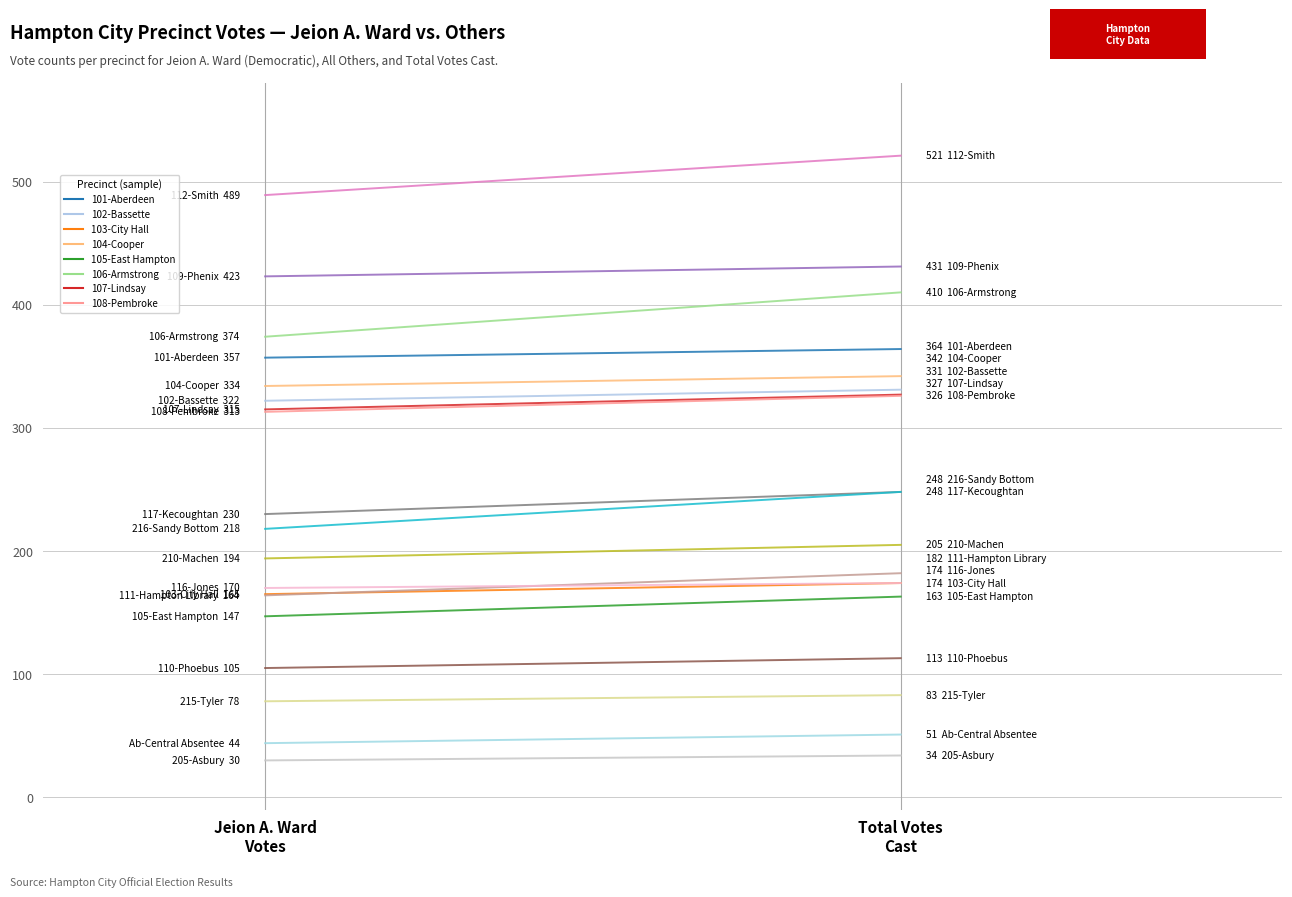

Reading left to right, transcribe all the data shown in this chart.

Jeion A. Ward: 101-Aberdeen=357	102-Bassette=322	103-City Hall=165	104-Cooper=334	105-East Hampton=147	106-Armstrong=374	107-Lindsay=315	108-Pembroke=313	109-Phenix=423	110-Phoebus=105	111-Hampton Library=164	112-Smith=489	116-Jones=170	117-Kecoughtan=230	205-Asbury=30	210-Machen=194	215-Tyler=78	216-Sandy Bottom=218	Ab-Central Absentee=44
All Others: 101-Aberdeen=7	102-Bassette=9	103-City Hall=9	104-Cooper=8	105-East Hampton=16	106-Armstrong=36	107-Lindsay=12	108-Pembroke=13	109-Phenix=8	110-Phoebus=8	111-Hampton Library=18	112-Smith=32	116-Jones=4	117-Kecoughtan=18	205-Asbury=4	210-Machen=11	215-Tyler=5	216-Sandy Bottom=30	Ab-Central Absentee=7
Total Votes Cast: 101-Aberdeen=364	102-Bassette=331	103-City Hall=174	104-Cooper=342	105-East Hampton=163	106-Armstrong=410	107-Lindsay=327	108-Pembroke=326	109-Phenix=431	110-Phoebus=113	111-Hampton Library=182	112-Smith=521	116-Jones=174	117-Kecoughtan=248	205-Asbury=34	210-Machen=205	215-Tyler=83	216-Sandy Bottom=248	Ab-Central Absentee=51